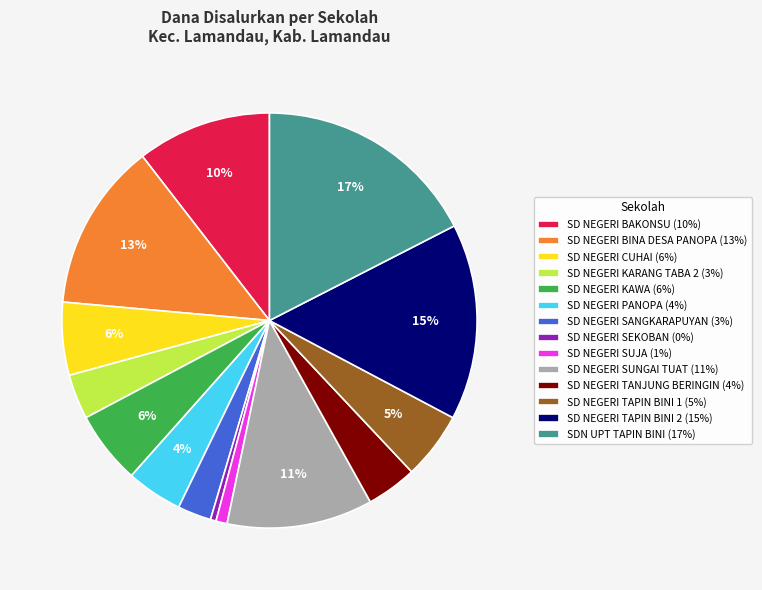

To the nearest percent, what is the difference between the SD NEGERI TAPIN BINI 1 and SD NEGERI SUJA slice percentages?

4%